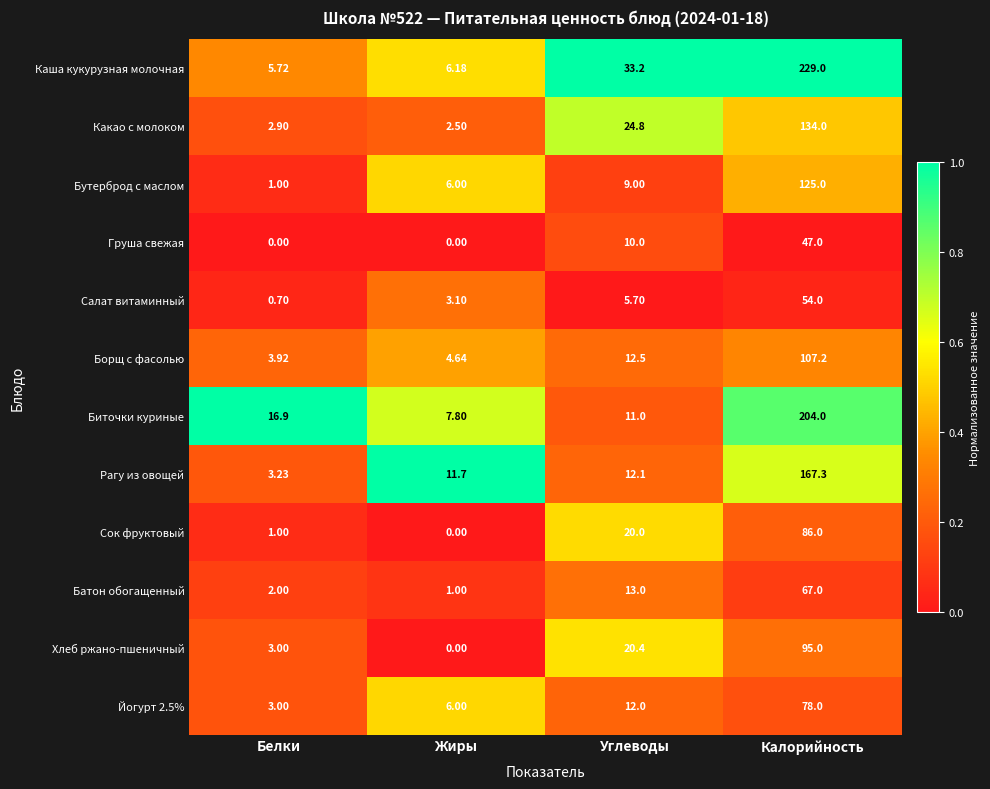

Between Жиры and Калорийность, which series saw the biggest shift?

Каша кукурузная молочная